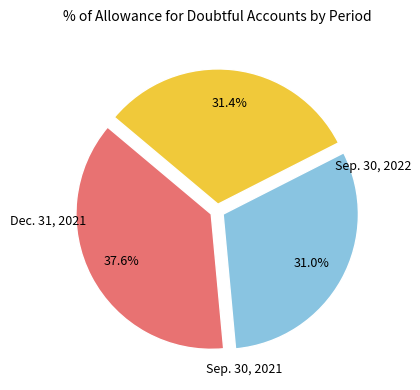

True or false: Sep. 30, 2021 accounts for 31% of the total.

True